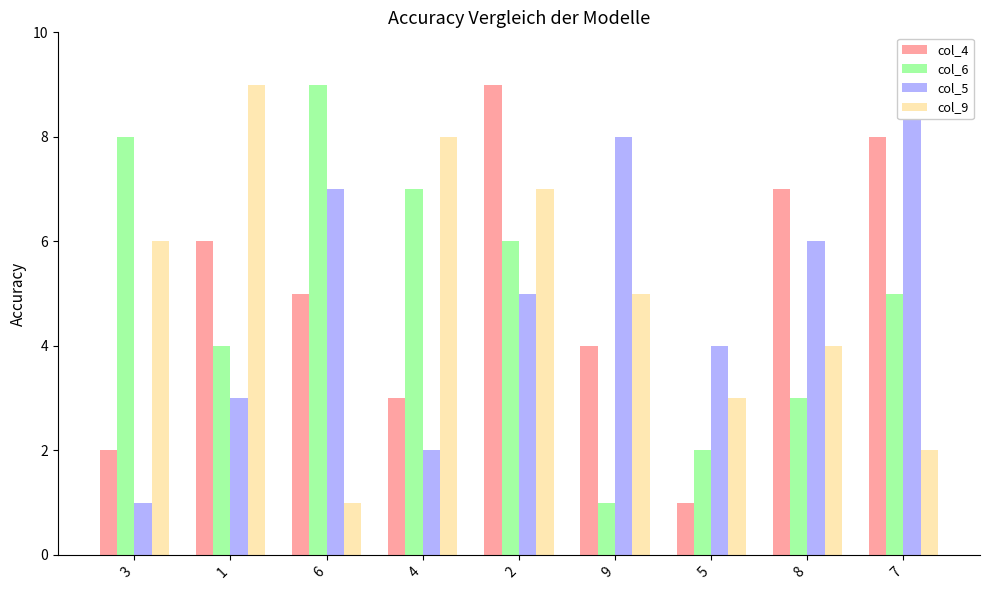

Which series has the largest total across all categories?

col_4